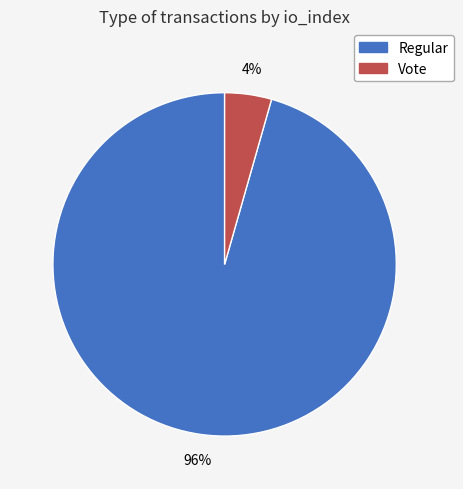

To the nearest percent, what is the average slice percentage?

50%